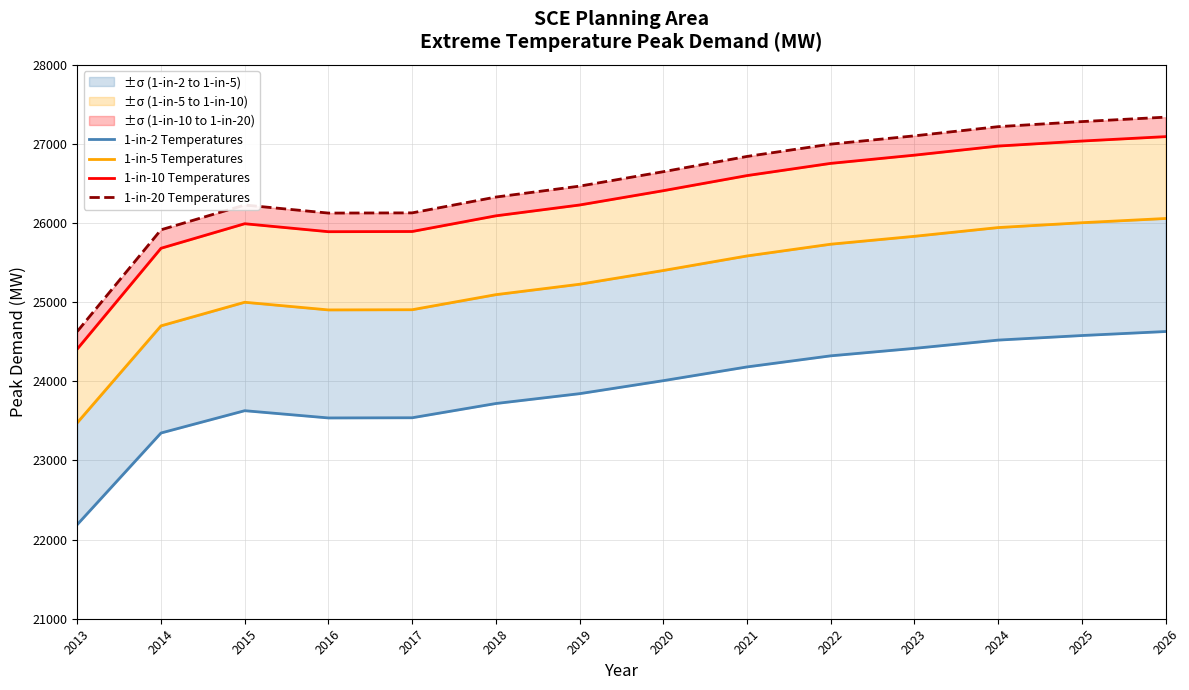

True or false: 1-in-2 Temperatures has a value of 5544.5 at 2019.

False